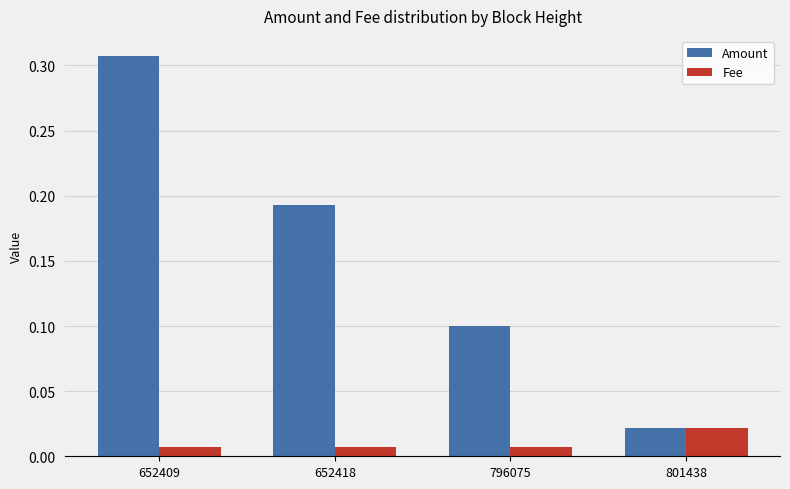

Which series has the widest spread of values?

Amount